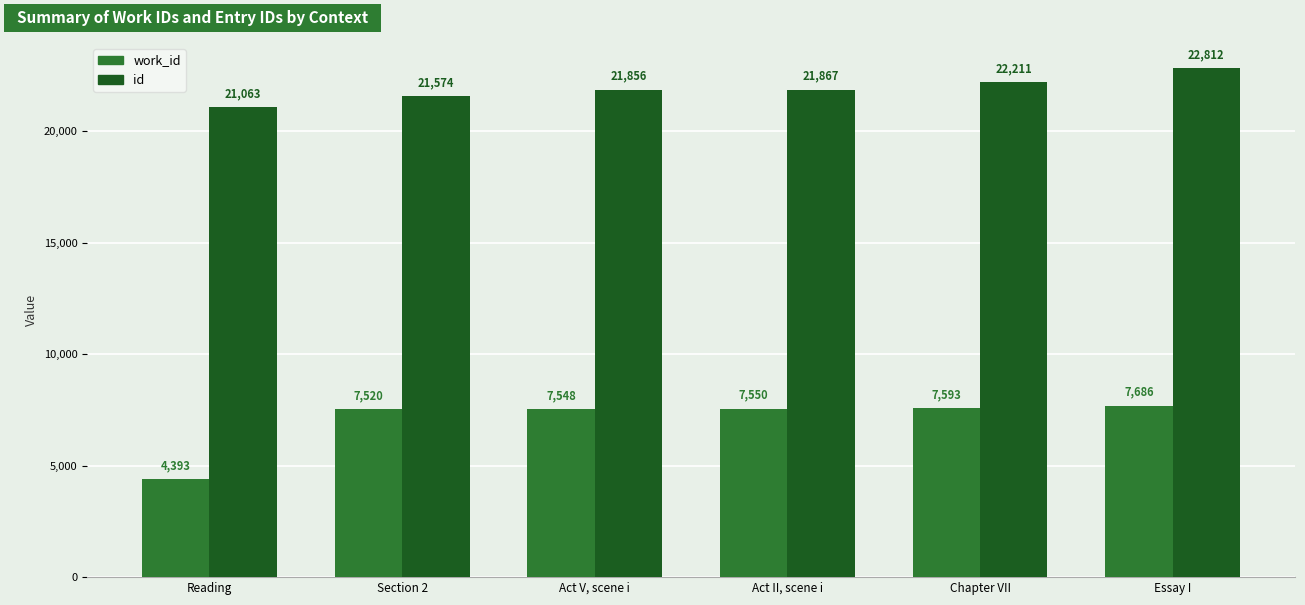

Reading right to left, list all the values displayed in this chart.

work_id: Essay I=7686	Chapter VII=7593	Act II, scene i=7550	Act V, scene i=7548	Section 2=7520	Reading=4393
id: Essay I=22812	Chapter VII=22211	Act II, scene i=21867	Act V, scene i=21856	Section 2=21574	Reading=21063